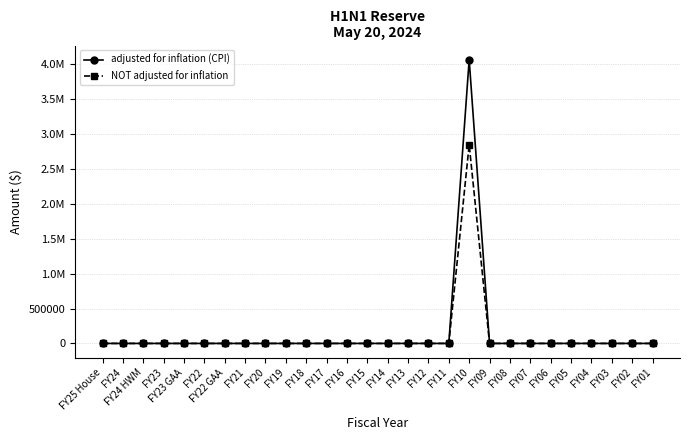

What are all the series names shown in the legend?

adjusted for inflation (CPI), NOT adjusted for inflation